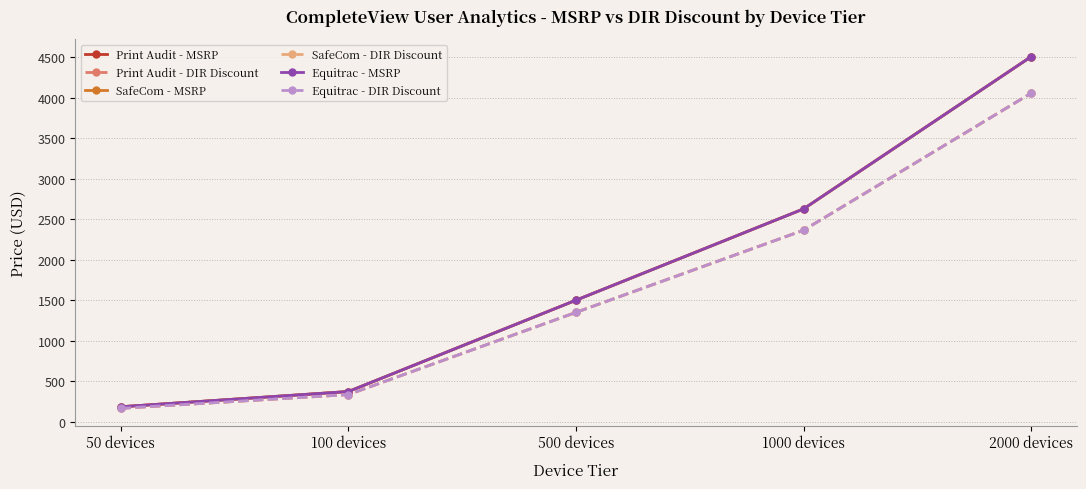

The value of Equitrac - MSRP at 2000 devices is 4509.0. True or false?

True